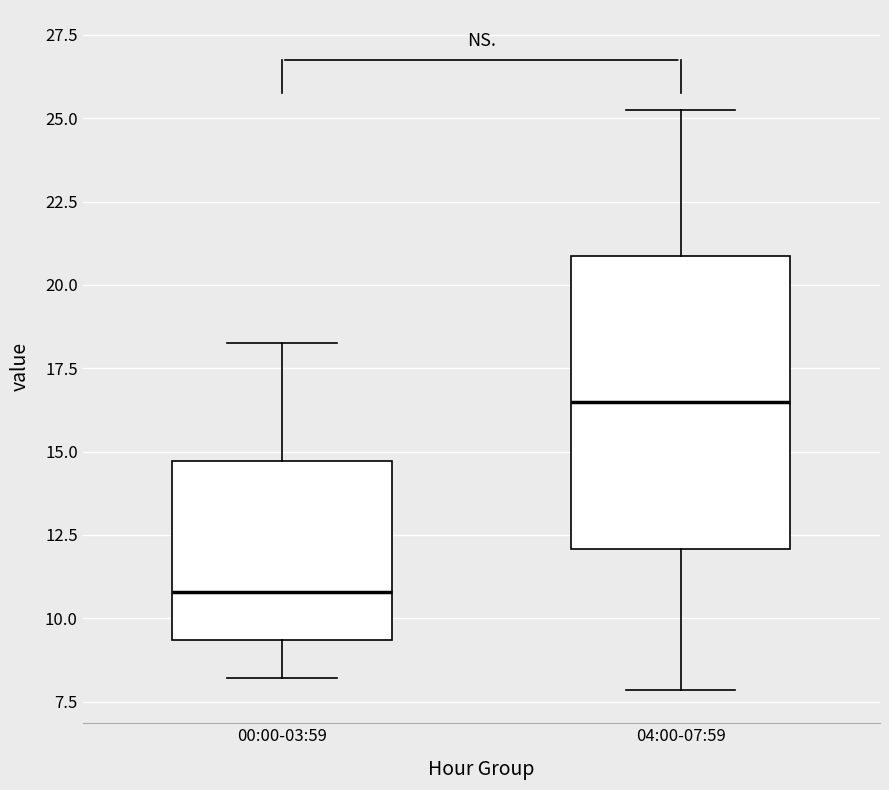

Reading left to right, transcribe this box plot: for each box, give where its median line is, the range the box spans, and where its two whiskers end, as read against the y-axis. The values are not printed on the chart, so give them approximately, as read against the axis.

00:00-03:59: median 11.0, box 9.5 to 14.5, whiskers 8.0 to 18.5
04:00-07:59: median 16.5, box 12.0 to 21.0, whiskers 8.0 to 25.5